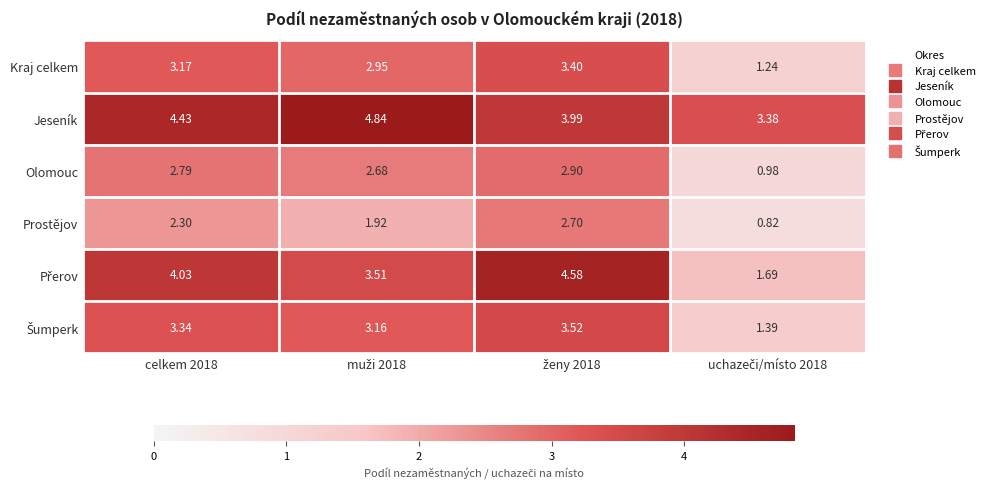

Which series has the largest total across all categories?

Jeseník